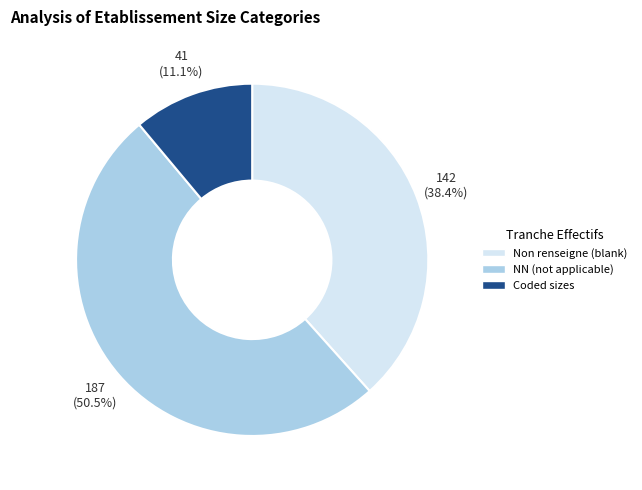

Is there a majority slice in this chart?

Yes